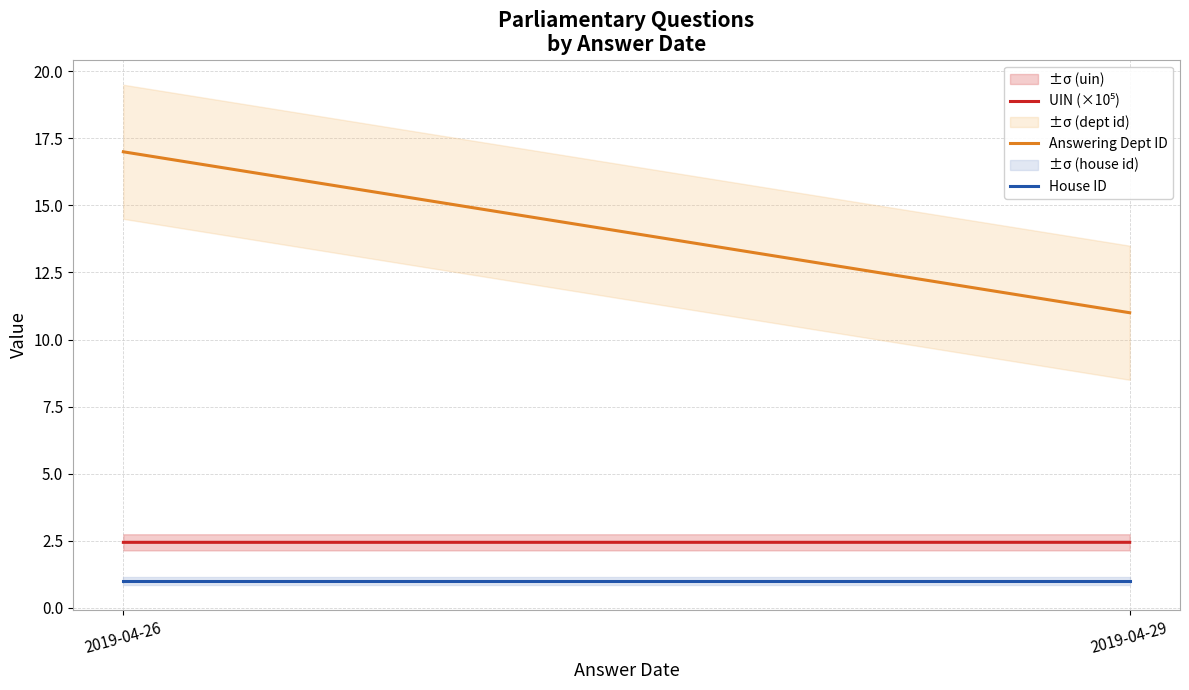

Reading left to right, extract all data points from this chart.

UIN (×10⁵): 2.4	2.4
Answering Dept ID: 17.0	11.0
House ID: 1.0	1.0